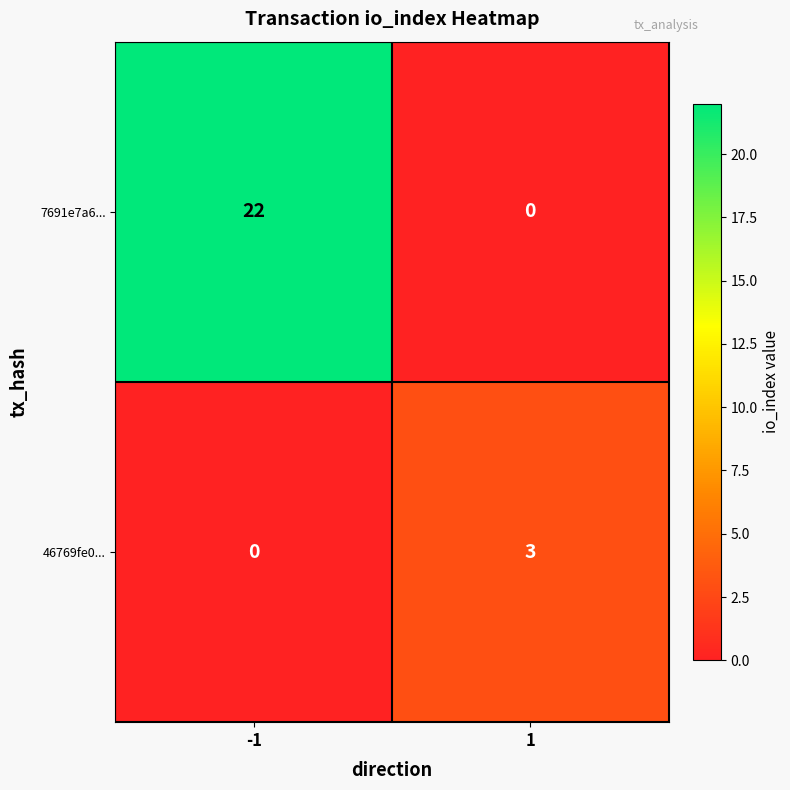

List the series in order of their peak value, lowest first.

46769fe0..., 7691e7a6...